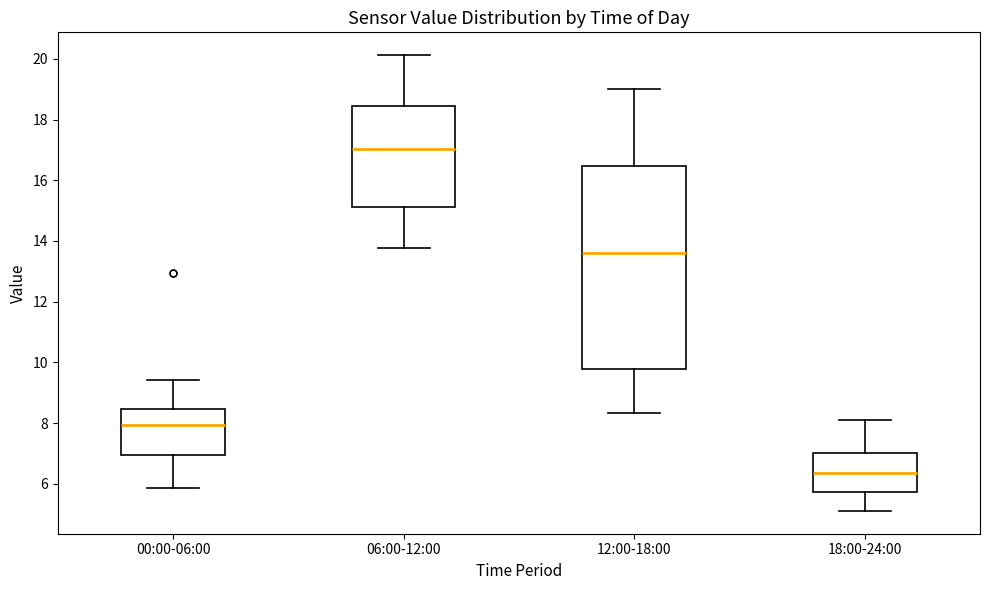

Reading left to right, read every box against the y-axis: the position of its median line, the range the box covers, and the ends of its whiskers. The values are not printed on the chart, so give them approximately, as read against the axis.

00:00-06:00: median 8.0, box 7.0 to 8.4, whiskers 5.8 to 9.4
06:00-12:00: median 17.0, box 15.2 to 18.4, whiskers 13.8 to 20.2
12:00-18:00: median 13.6, box 9.8 to 16.4, whiskers 8.4 to 19.0
18:00-24:00: median 6.4, box 5.8 to 7.0, whiskers 5.2 to 8.2